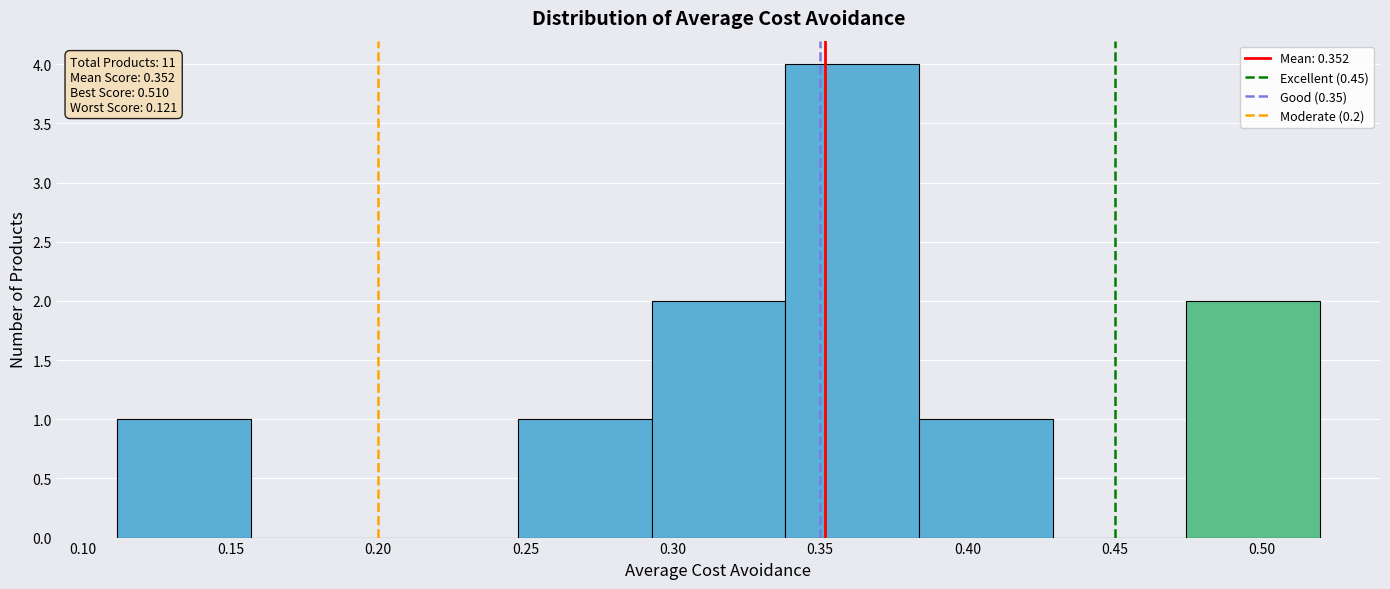

Which range on the x-axis has the tallest bar?

0.340 to 0.385